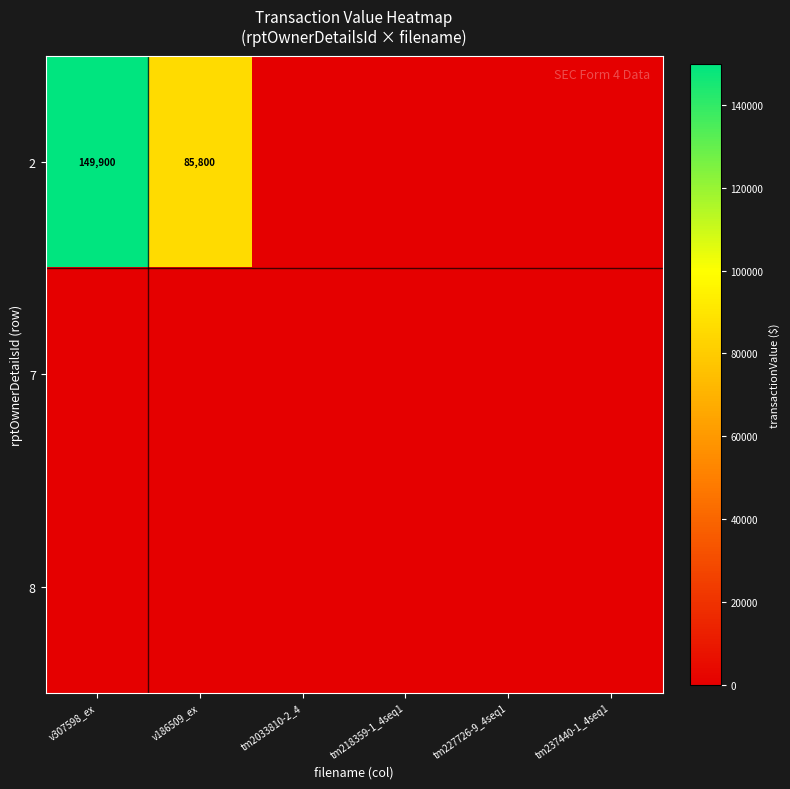

Where is 7 nearest to the value 0?

v307598_ex